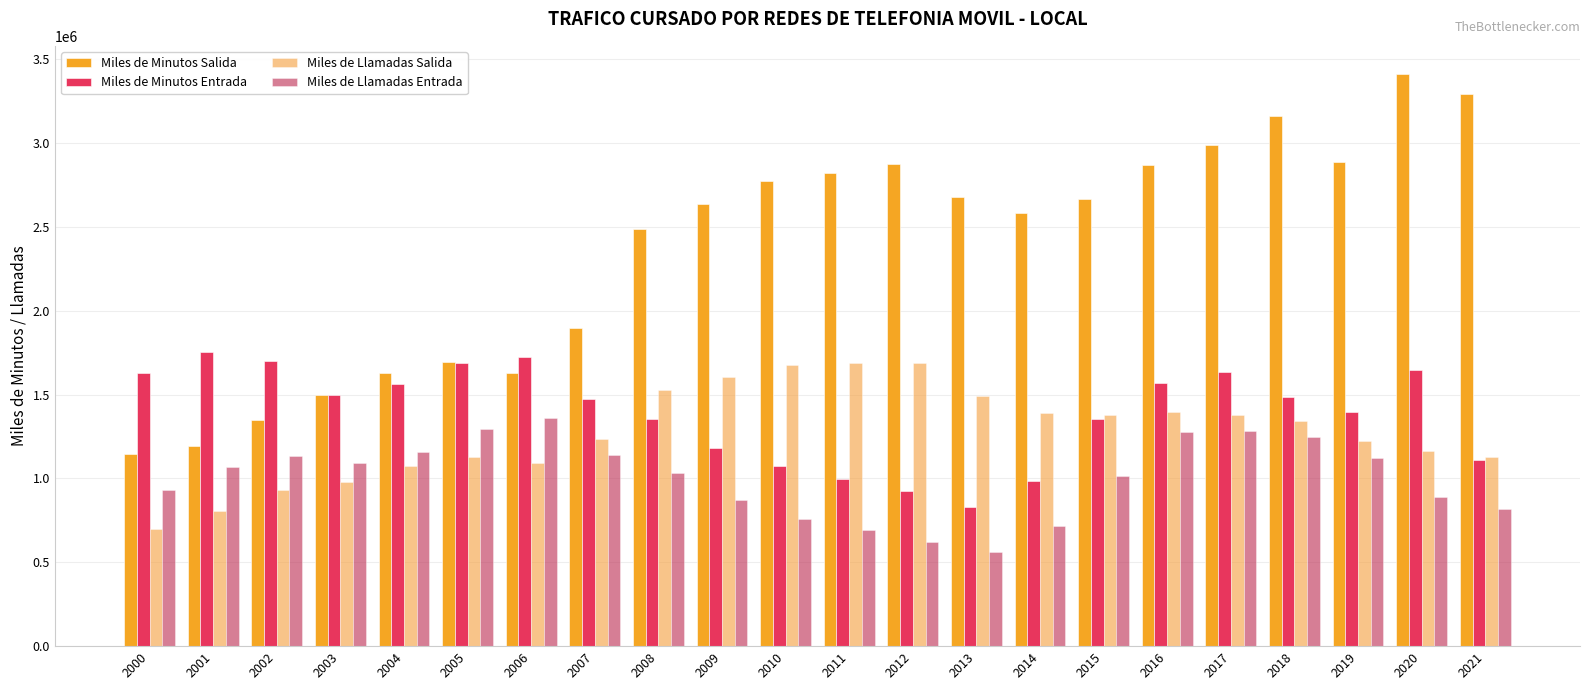

Where is Miles de Llamadas Entrada nearest to the value 961620?

2000